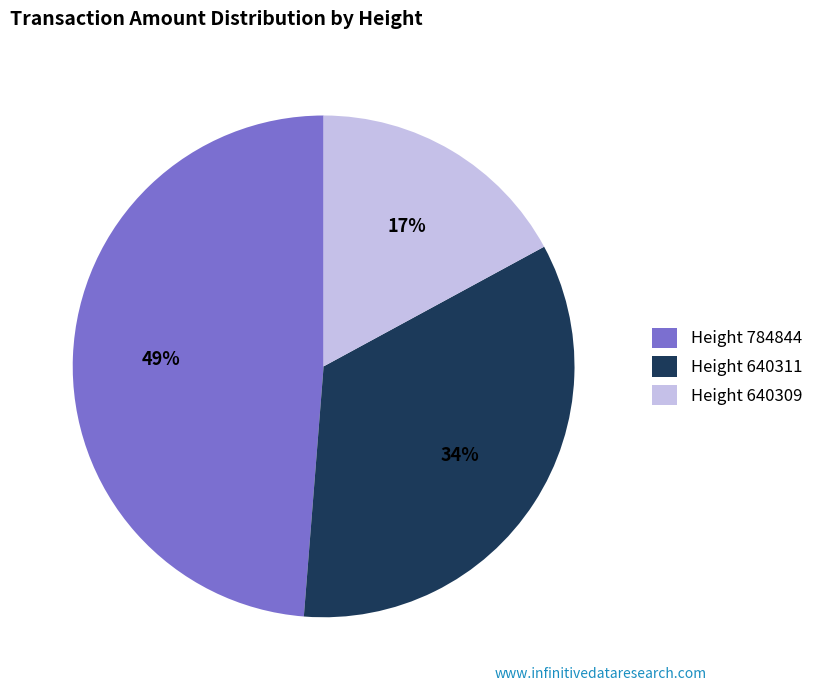

Which has a higher value, Height 640311 or Height 784844?

Height 784844